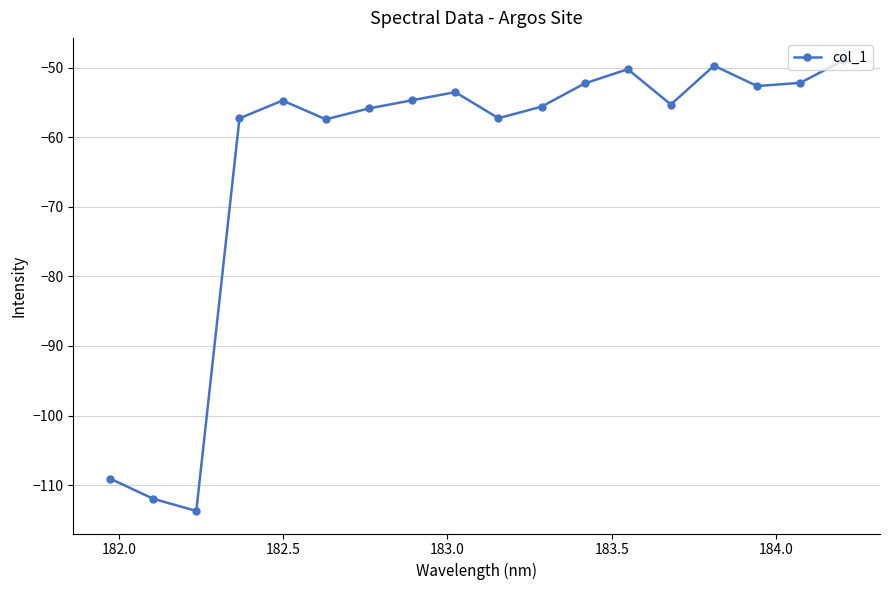

How many interior local valleys (lower than both neighbors) does the data have?

5